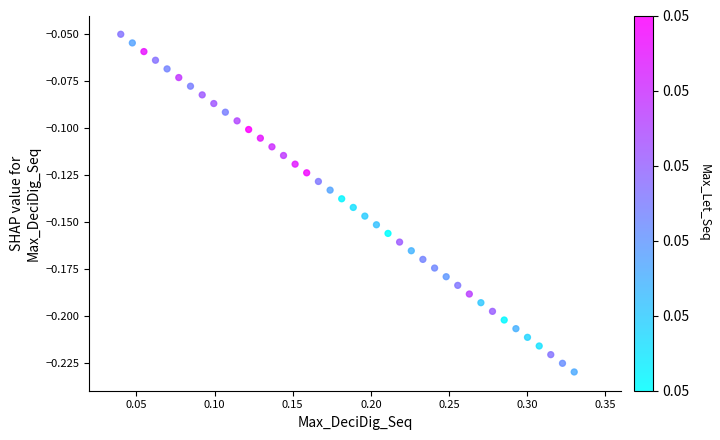

What is the range of X values (max minus min)?

0.3